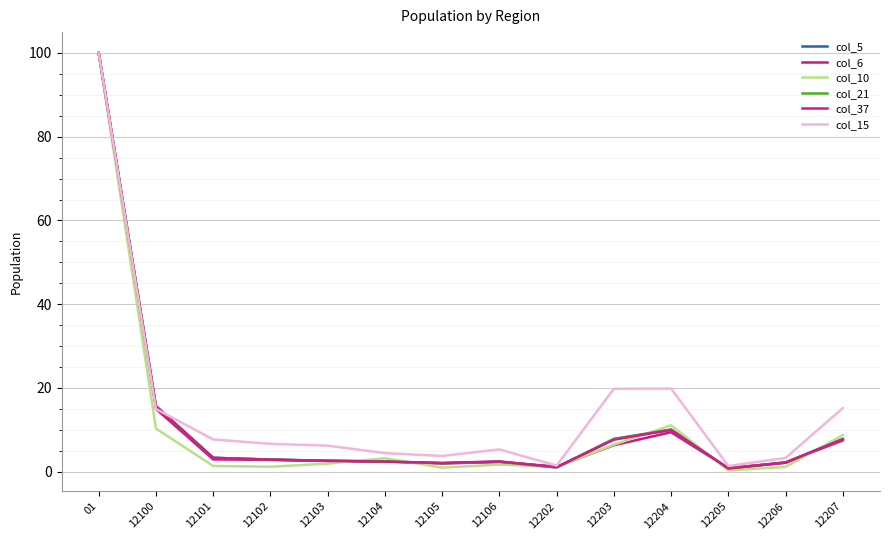

Is this an area chart (filled region under the line)?

No